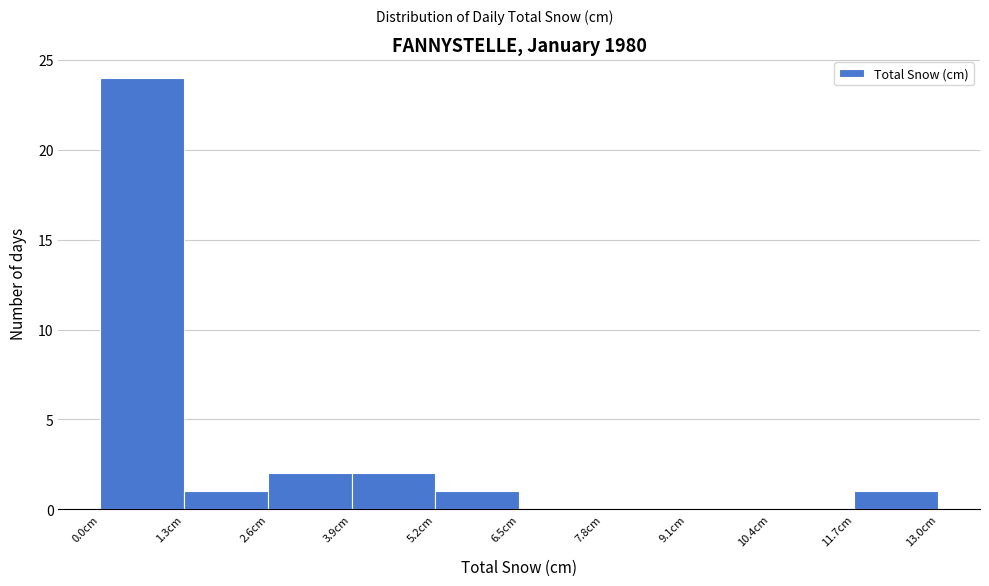

How tall is the bar that spans 0.0 to 1.3 on the x-axis? Neither the bar edges nor the heights are printed on the chart, so give them approximately, as read against the axes.

24